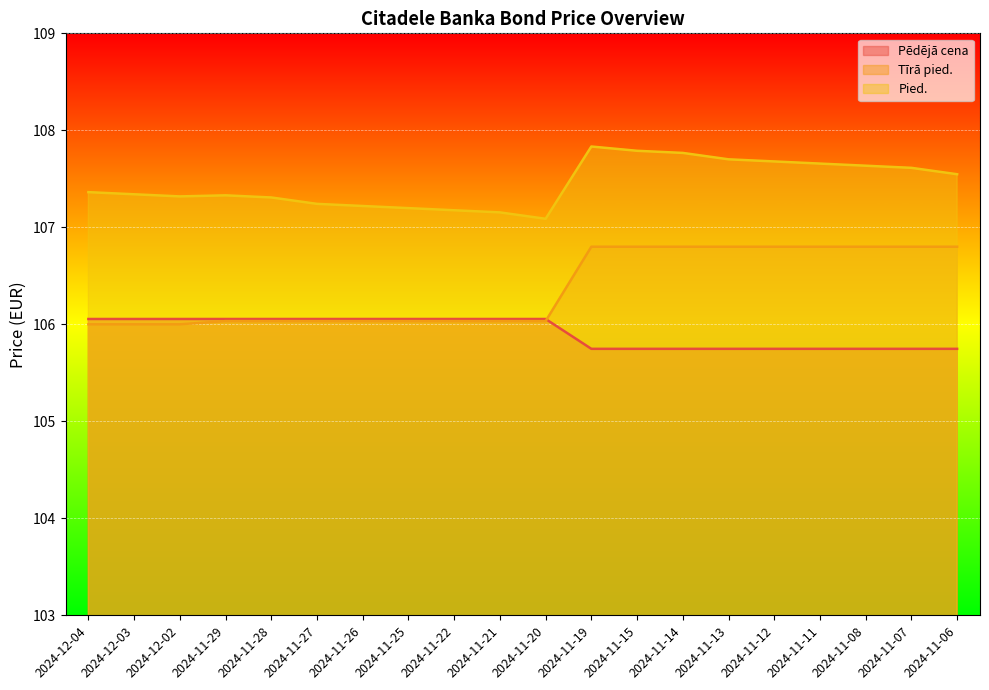

How many lines are shown in the chart?

3